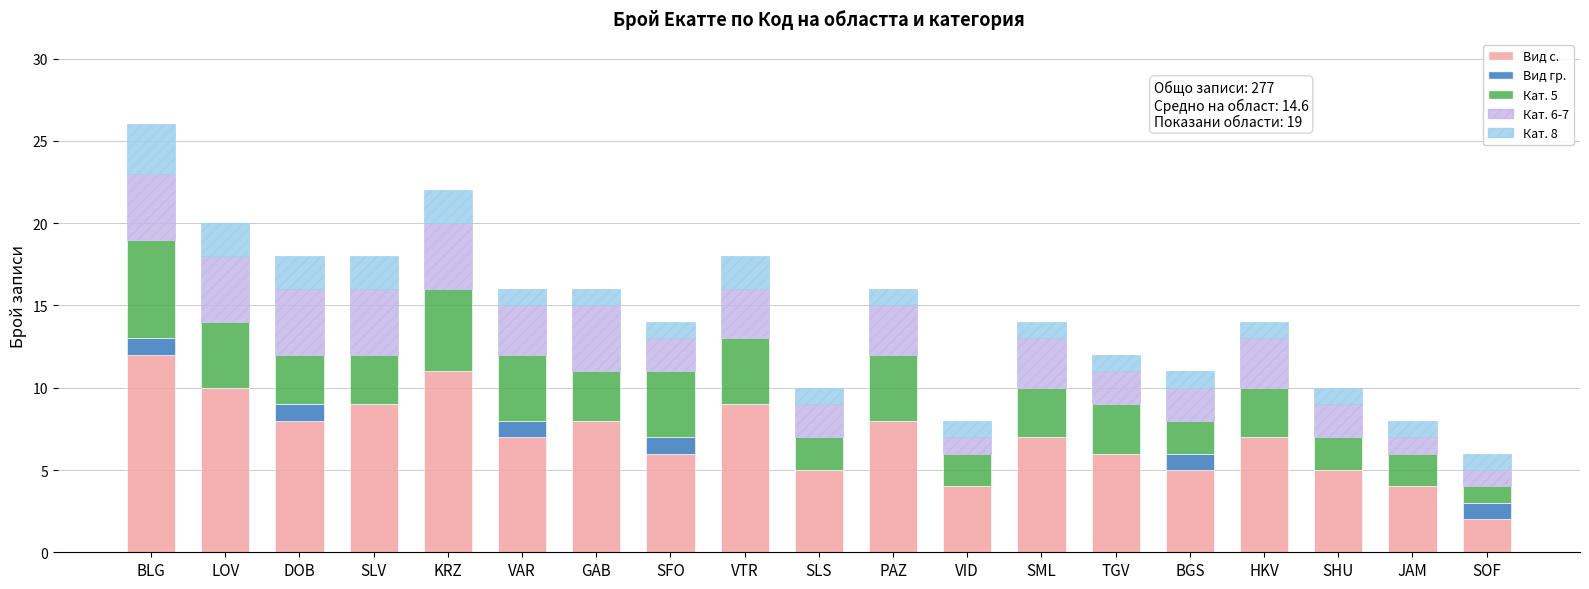

The value of Вид с. at SFO is 9. True or false?

False